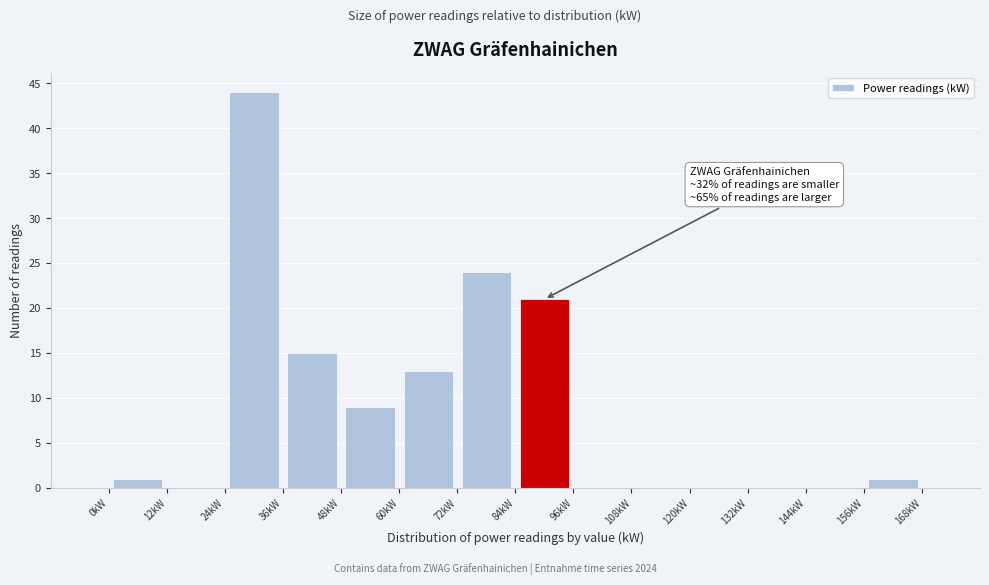

Over which range of the x-axis is the bar tallest?

24 to 36